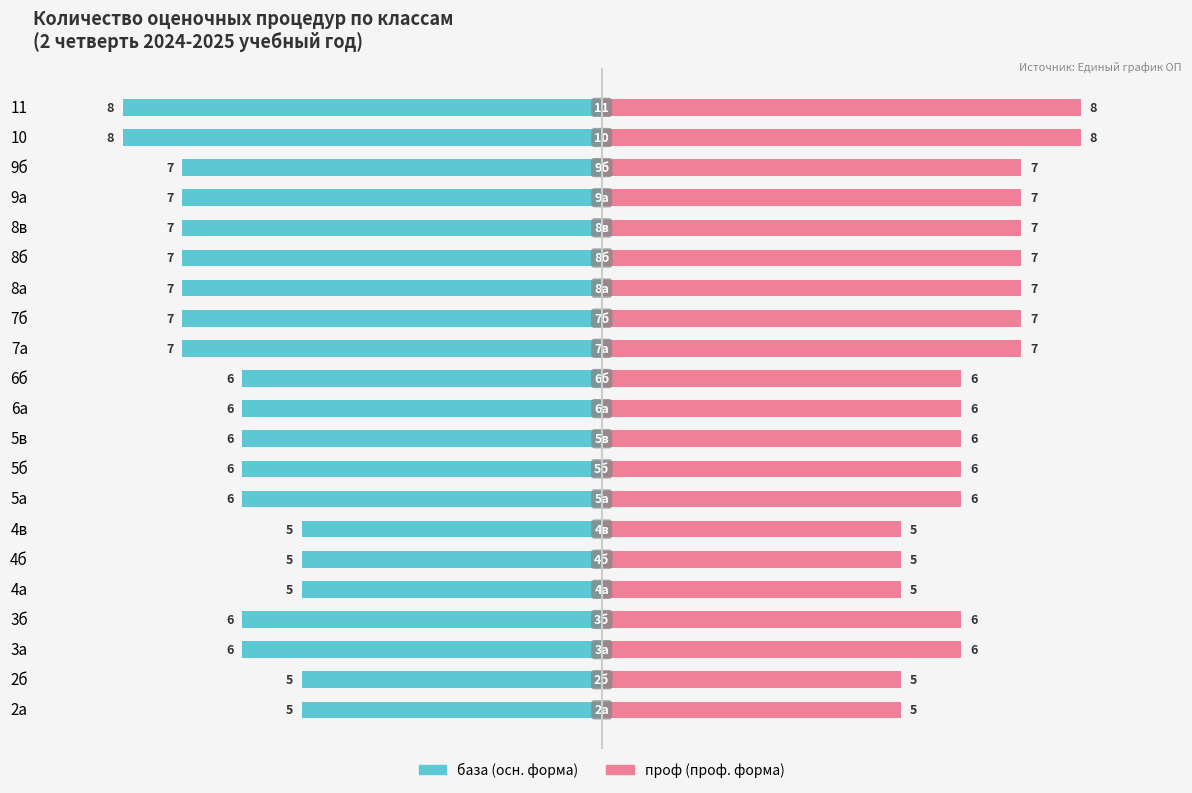

How many база (осн. форма) values are between -7 and -6?

14